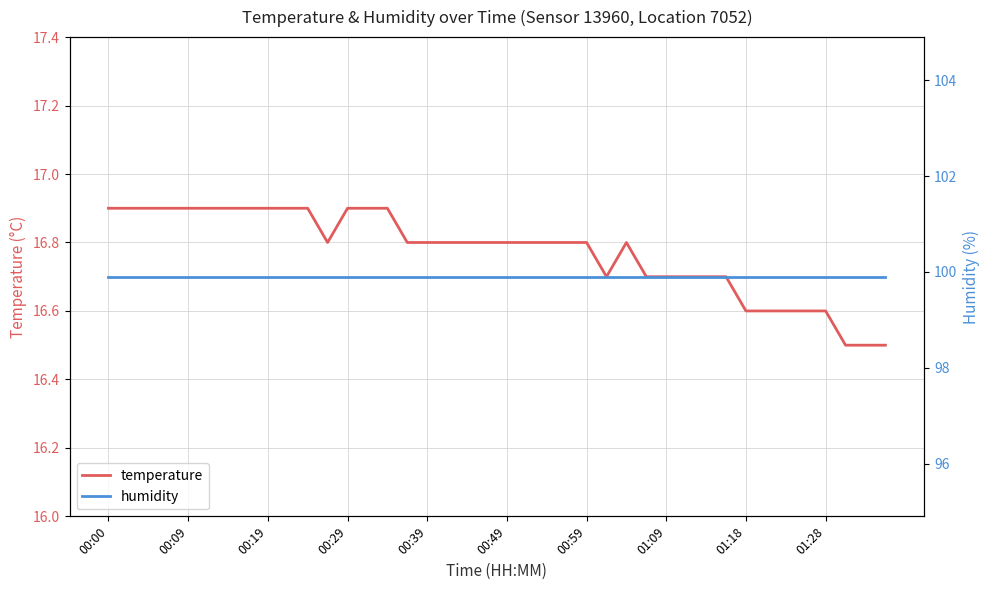

Where is temperature nearest to the value 16?

37